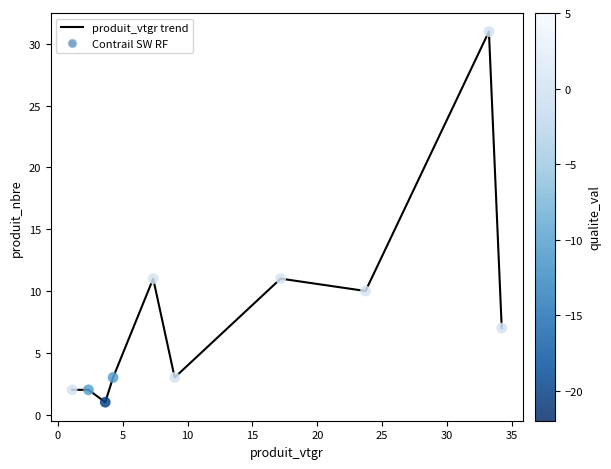

What is the greatest value displayed?

31